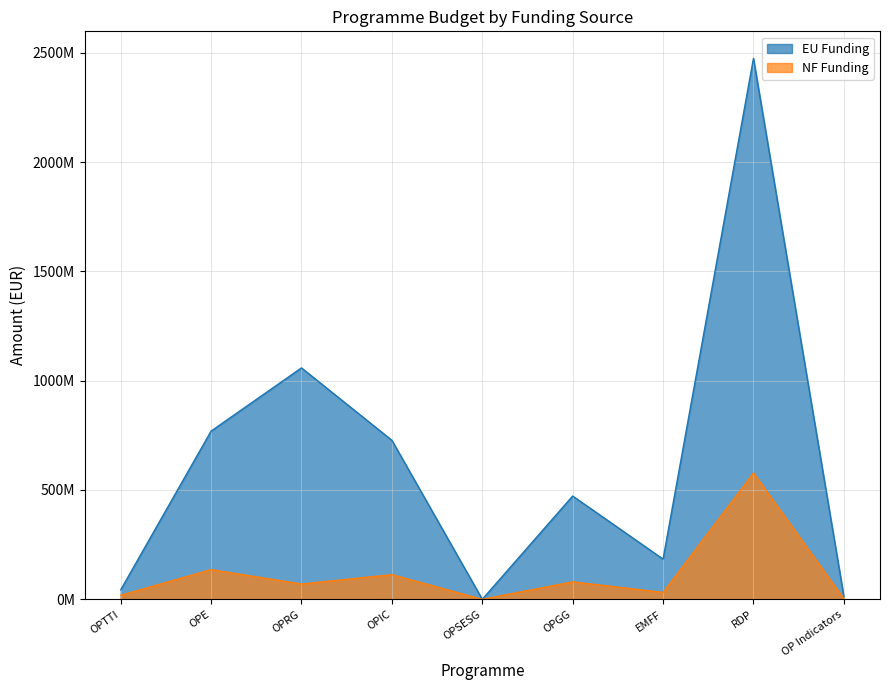

Does the chart have visible grid lines?

Yes